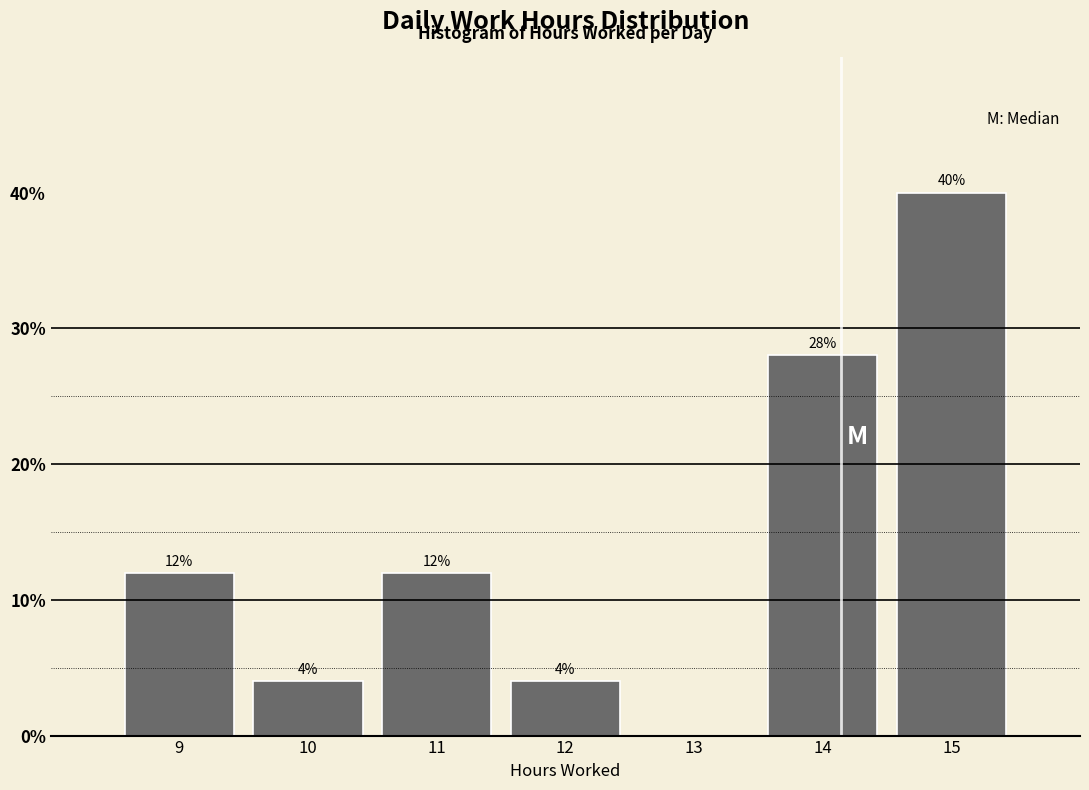

Over which range of the x-axis is the bar tallest?

14.5 to 15.5